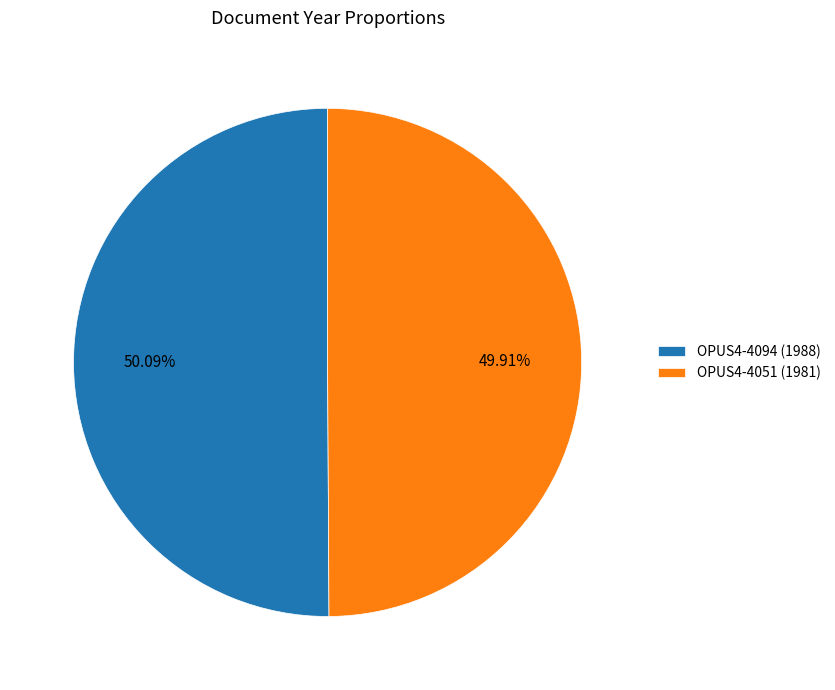

Do OPUS4-4051 (1981) and OPUS4-4094 (1988) together represent more than half of the pie?

Yes